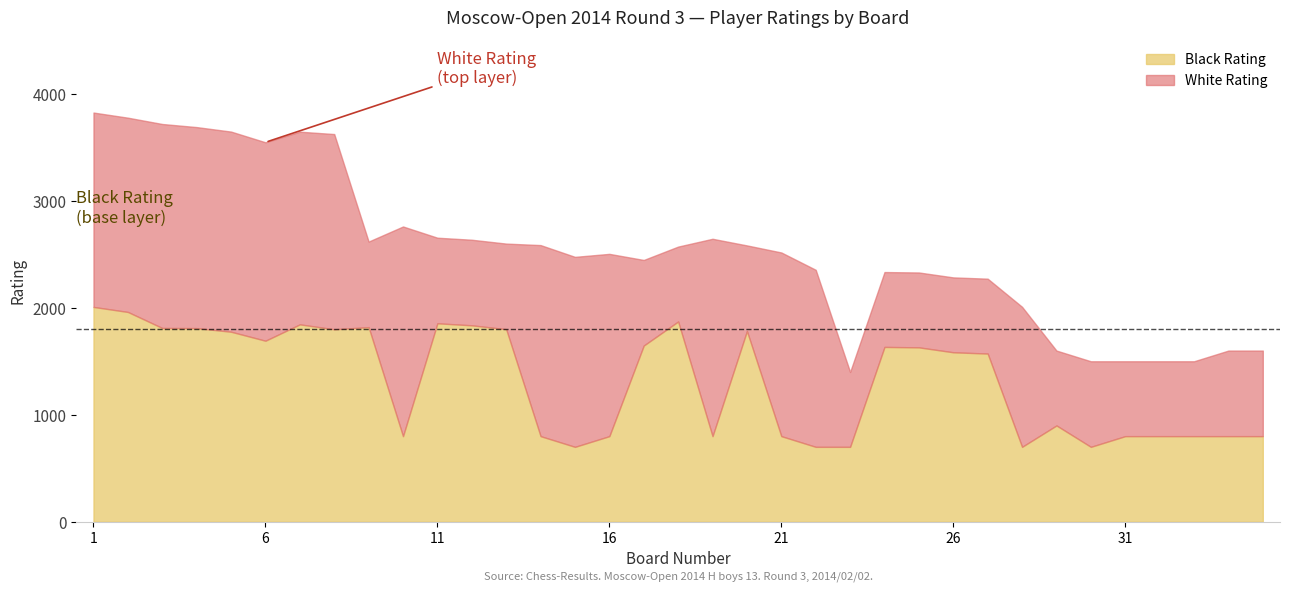

What is the maximum value for Black Rating?

2008